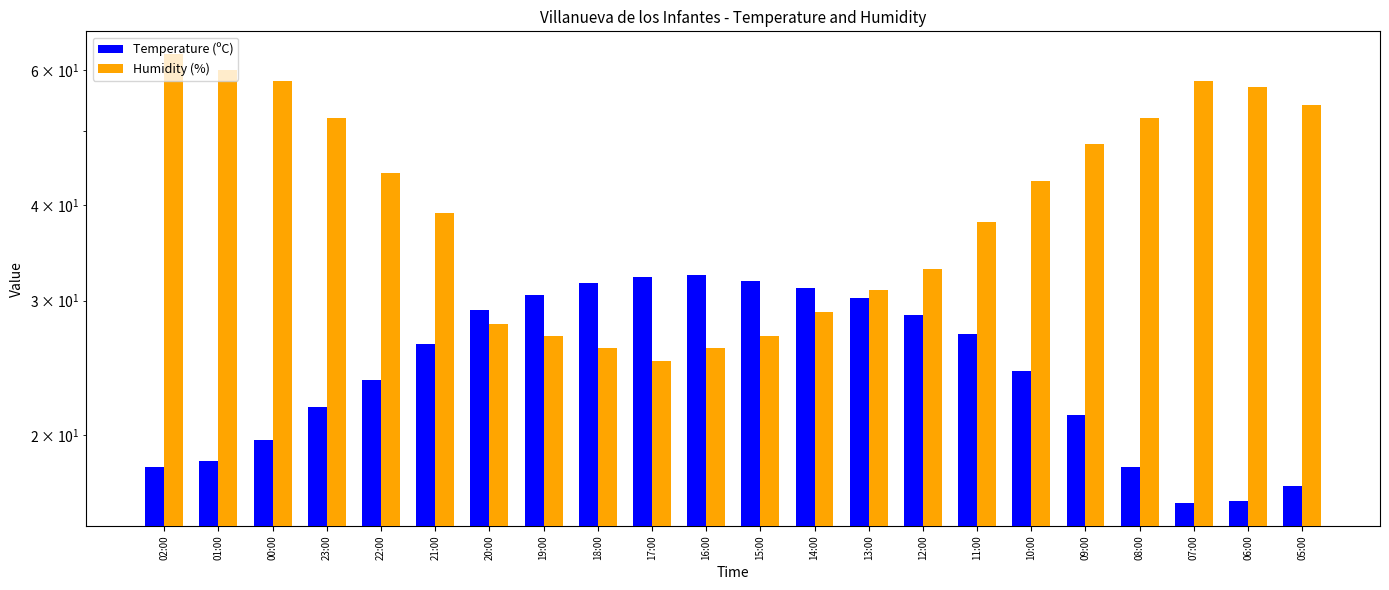

What is the difference between the second highest and minimum values in the Temperature (ºC) series?

15.9